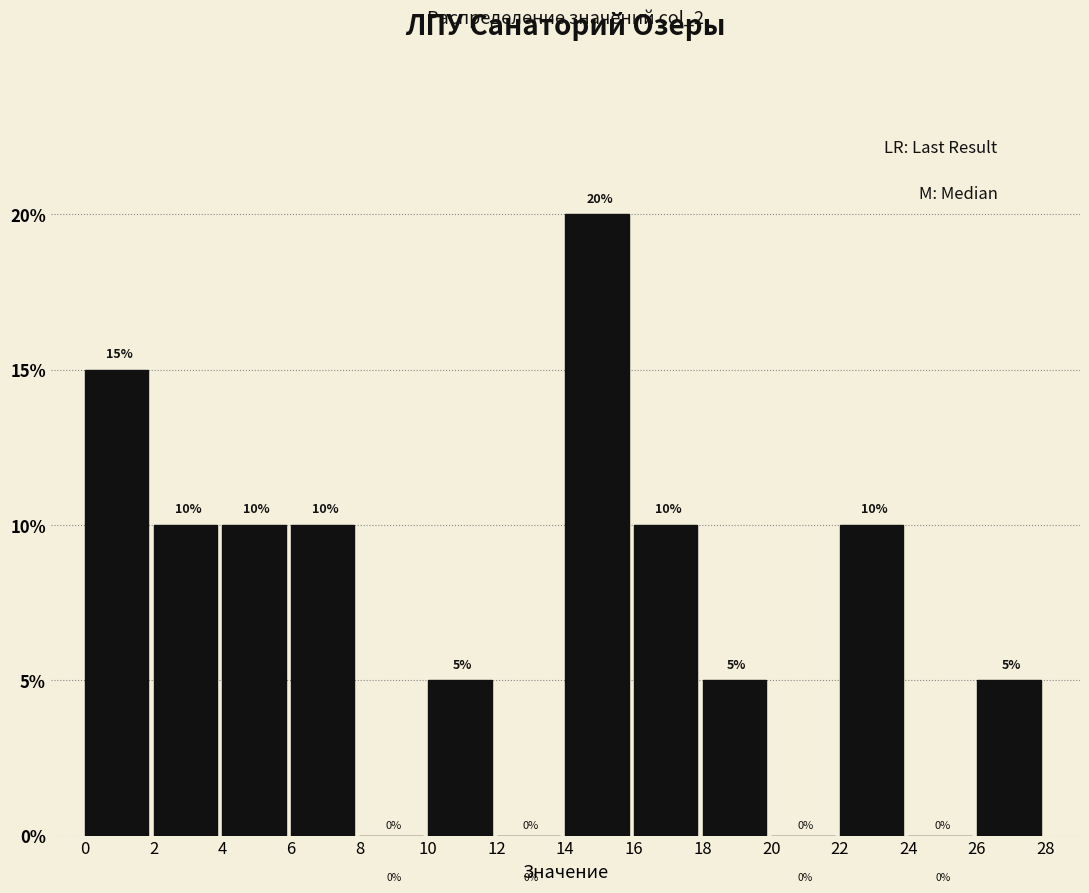

Which range on the x-axis has the tallest bar?

14 to 16